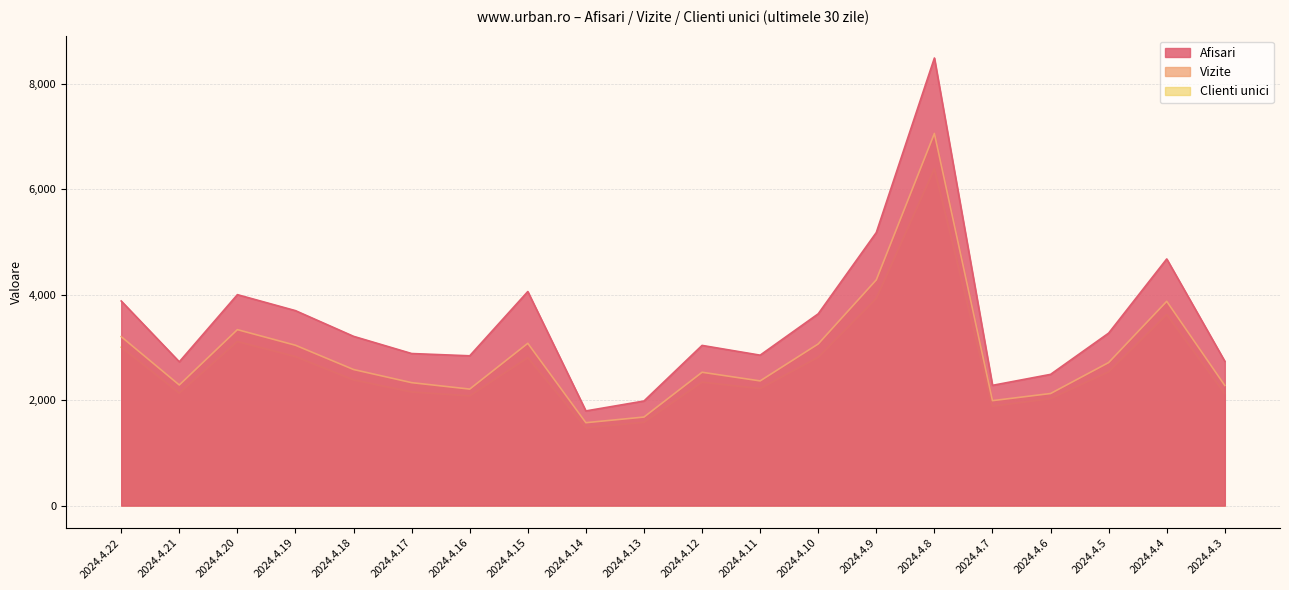

Is it true that Vizite equals 3202 at 2024.4.22?

True